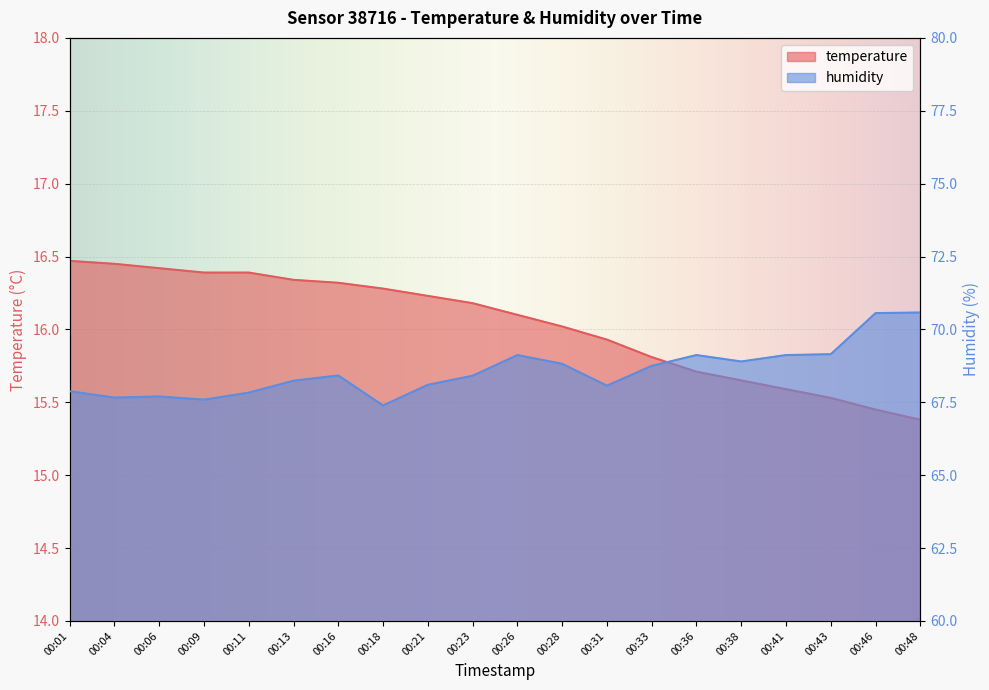

Reading right to left, list all the values displayed in this chart.

temperature: 00:48=15.4	00:46=15.4	00:43=15.5	00:41=15.6	00:38=15.7	00:36=15.7	00:33=15.8	00:31=15.9	00:28=16.0	00:26=16.1	00:23=16.2	00:21=16.2	00:18=16.3	00:16=16.3	00:13=16.3	00:11=16.4	00:09=16.4	00:06=16.4	00:04=16.4	00:01=16.5
humidity: 00:48=70.6	00:46=70.6	00:43=69.2	00:41=69.1	00:38=68.9	00:36=69.1	00:33=68.8	00:31=68.1	00:28=68.8	00:26=69.1	00:23=68.4	00:21=68.1	00:18=67.4	00:16=68.4	00:13=68.2	00:11=67.8	00:09=67.6	00:06=67.7	00:04=67.7	00:01=67.9